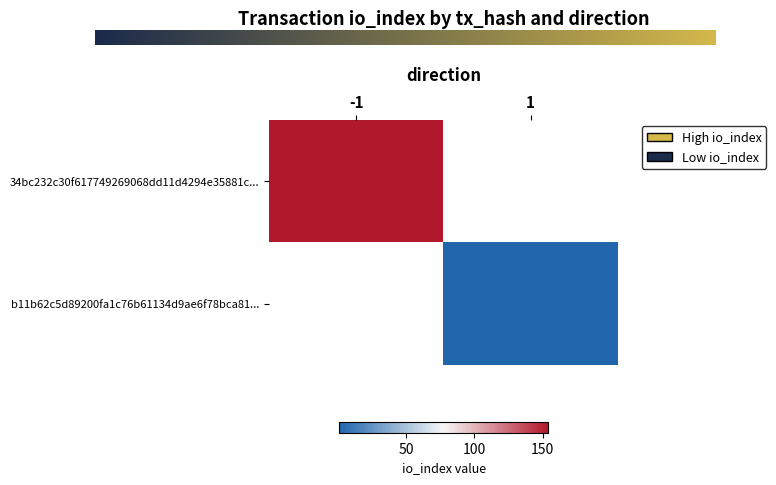

Reading left to right, what are all the values shown in this chart?

34bc232c30f617749269068dd11d4294e35881c: -1	154
b11b62c5d89200fa1c76b61134d9ae6f78bca81: 1	1